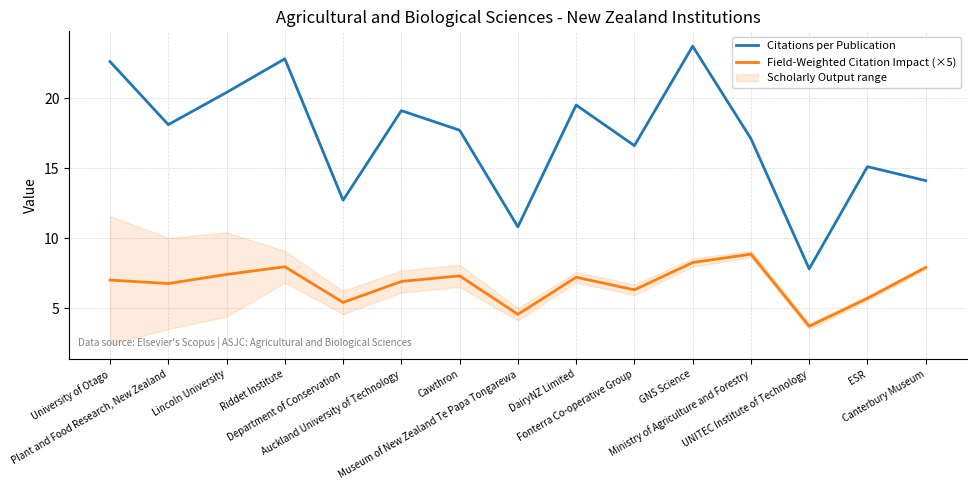

True or false: Citations per Publication and Field-Weighted Citation Impact (×5) intersect in this chart.

False